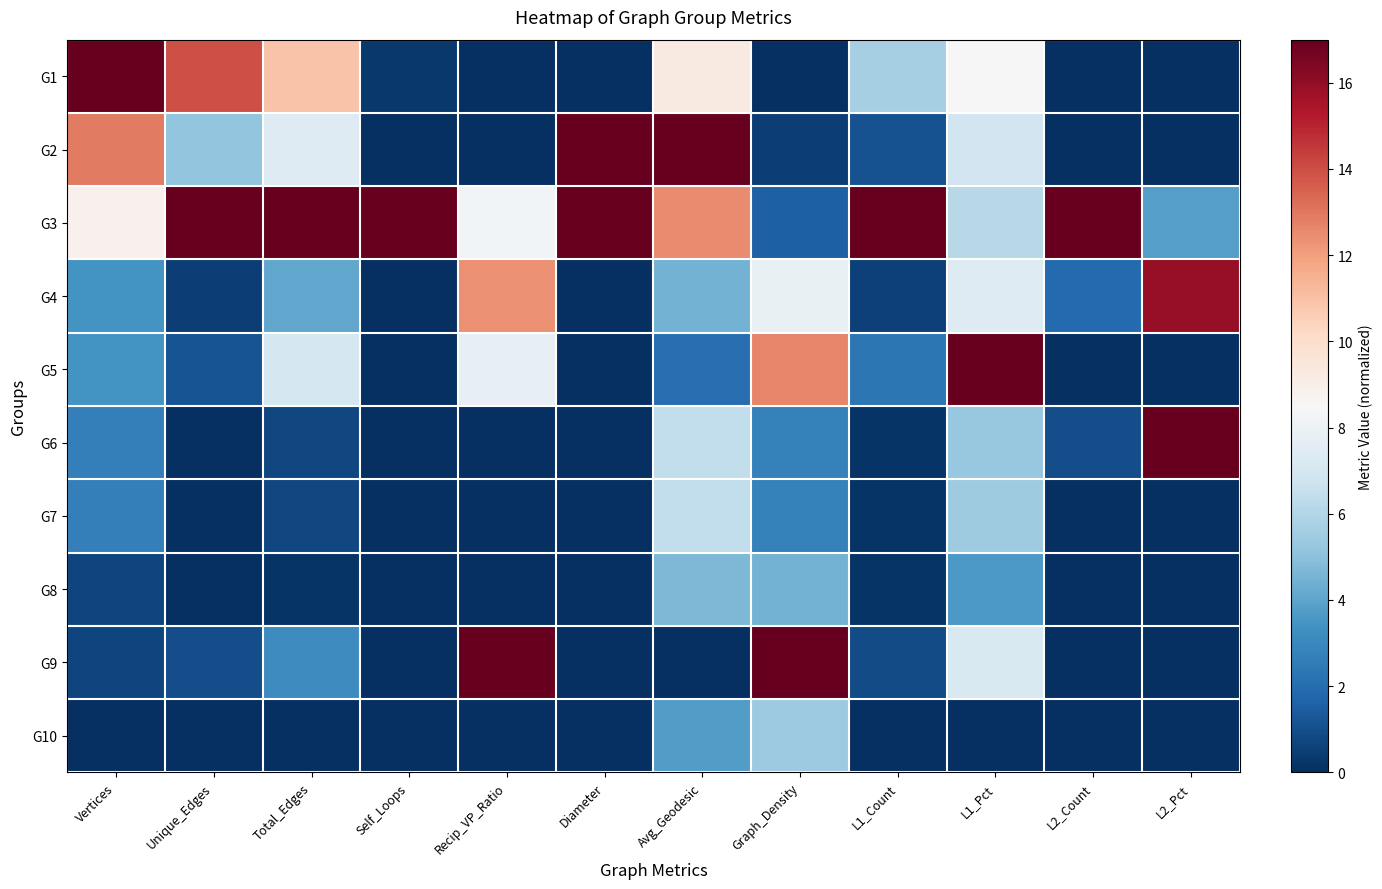

Reading left to right, transcribe all the data shown in this chart.

G1: Vertices=17.0	Unique_Edges=14.0	Total_Edges=10.9	Self_Loops=0.3	Recip_VP_Ratio=0.0	Diameter=0.0	Avg_Geodesic=9.3	Graph_Density=0.0	L1_Count=5.7	L1_Pct=8.5	L2_Count=0.0	L2_Pct=0.0
G2: Vertices=12.9	Unique_Edges=5.1	Total_Edges=7.4	Self_Loops=0.0	Recip_VP_Ratio=0.0	Diameter=17.0	Avg_Geodesic=17.0	Graph_Density=0.5	L1_Count=1.1	L1_Pct=6.9	L2_Count=0.0	L2_Pct=0.0
G3: Vertices=8.8	Unique_Edges=17.0	Total_Edges=17.0	Self_Loops=17.0	Recip_VP_Ratio=8.2	Diameter=17.0	Avg_Geodesic=12.5	Graph_Density=1.5	L1_Count=17.0	L1_Pct=6.1	L2_Count=17.0	L2_Pct=3.8
G4: Vertices=3.4	Unique_Edges=0.5	Total_Edges=4.1	Self_Loops=0.0	Recip_VP_Ratio=12.4	Diameter=0.0	Avg_Geodesic=4.5	Graph_Density=7.9	L1_Count=0.5	L1_Pct=7.4	L2_Count=1.9	L2_Pct=15.9
G5: Vertices=3.4	Unique_Edges=1.2	Total_Edges=7.0	Self_Loops=0.0	Recip_VP_Ratio=7.8	Diameter=0.0	Avg_Geodesic=2.0	Graph_Density=12.7	L1_Count=2.4	L1_Pct=17.0	L2_Count=0.0	L2_Pct=0.0
G6: Vertices=2.7	Unique_Edges=0.0	Total_Edges=0.8	Self_Loops=0.0	Recip_VP_Ratio=0.0	Diameter=0.0	Avg_Geodesic=6.4	Graph_Density=2.7	L1_Count=0.2	L1_Pct=5.3	L2_Count=0.9	L2_Pct=17.0
G7: Vertices=2.7	Unique_Edges=0.0	Total_Edges=0.8	Self_Loops=0.0	Recip_VP_Ratio=0.0	Diameter=0.0	Avg_Geodesic=6.4	Graph_Density=2.7	L1_Count=0.2	L1_Pct=5.5	L2_Count=0.0	L2_Pct=0.0
G8: Vertices=0.7	Unique_Edges=0.0	Total_Edges=0.2	Self_Loops=0.0	Recip_VP_Ratio=0.0	Diameter=0.0	Avg_Geodesic=4.7	Graph_Density=4.5	L1_Count=0.2	L1_Pct=3.6	L2_Count=0.0	L2_Pct=0.0
G9: Vertices=0.7	Unique_Edges=0.9	Total_Edges=3.1	Self_Loops=0.0	Recip_VP_Ratio=17.0	Diameter=0.0	Avg_Geodesic=0.0	Graph_Density=17.0	L1_Count=0.9	L1_Pct=7.2	L2_Count=0.0	L2_Pct=0.0
G10: Vertices=0.0	Unique_Edges=0.0	Total_Edges=0.0	Self_Loops=0.0	Recip_VP_Ratio=0.0	Diameter=0.0	Avg_Geodesic=3.7	Graph_Density=5.4	L1_Count=0.0	L1_Pct=0.0	L2_Count=0.0	L2_Pct=0.0